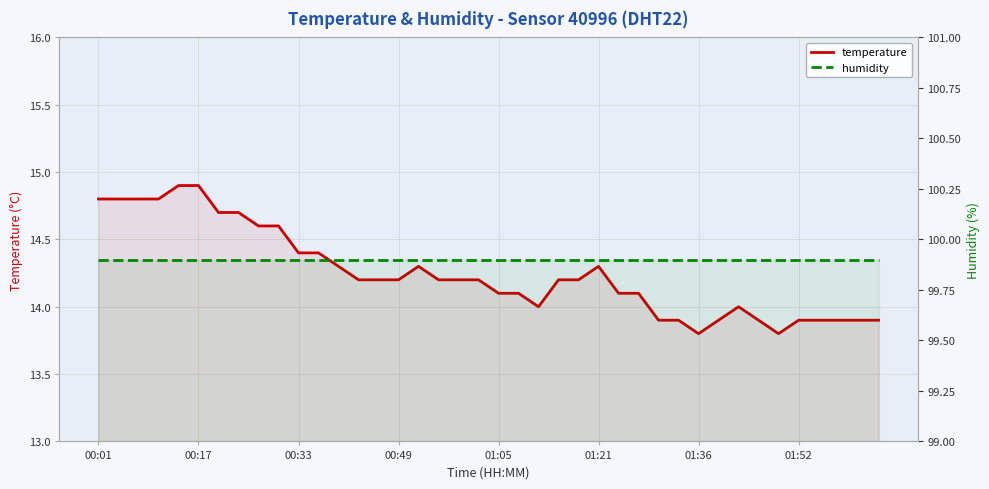

Reading left to right, what are all the values shown in this chart?

temperature: 14.8	14.8	14.8	14.8	14.9	14.9	14.7	14.7	14.6	14.6	14.4	14.4	14.3	14.2	14.2	14.2	14.3	14.2	14.2	14.2	14.1	14.1	14.0	14.2	14.2	14.3	14.1	14.1	13.9	13.9	13.8	13.9	14.0	13.9	13.8	13.9	13.9	13.9	13.9	13.9
humidity: 99.9	99.9	99.9	99.9	99.9	99.9	99.9	99.9	99.9	99.9	99.9	99.9	99.9	99.9	99.9	99.9	99.9	99.9	99.9	99.9	99.9	99.9	99.9	99.9	99.9	99.9	99.9	99.9	99.9	99.9	99.9	99.9	99.9	99.9	99.9	99.9	99.9	99.9	99.9	99.9